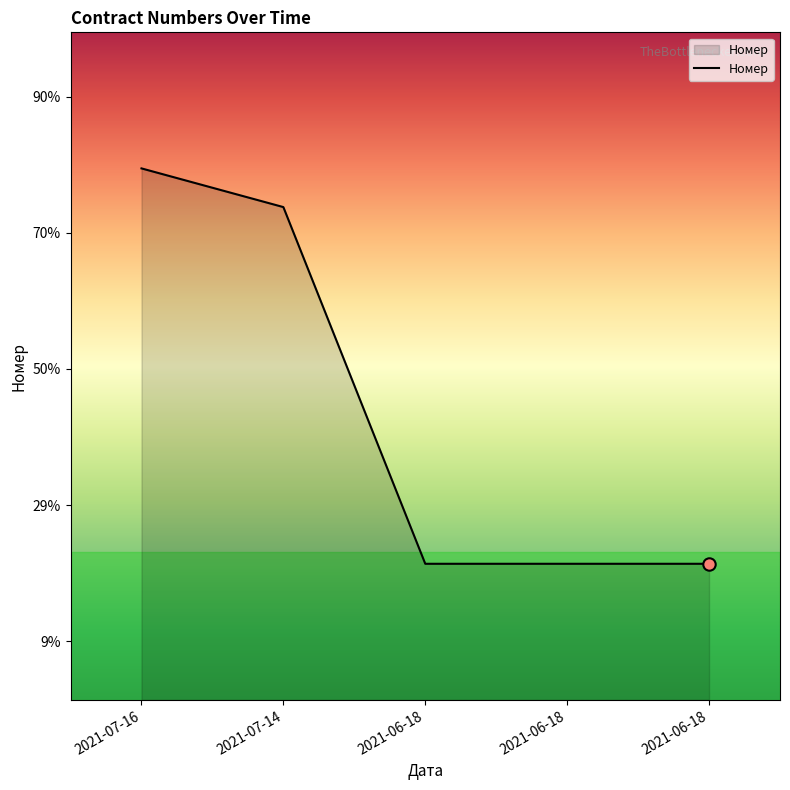

What is the change in value from 2021-06-18 to 2021-06-18?

-1